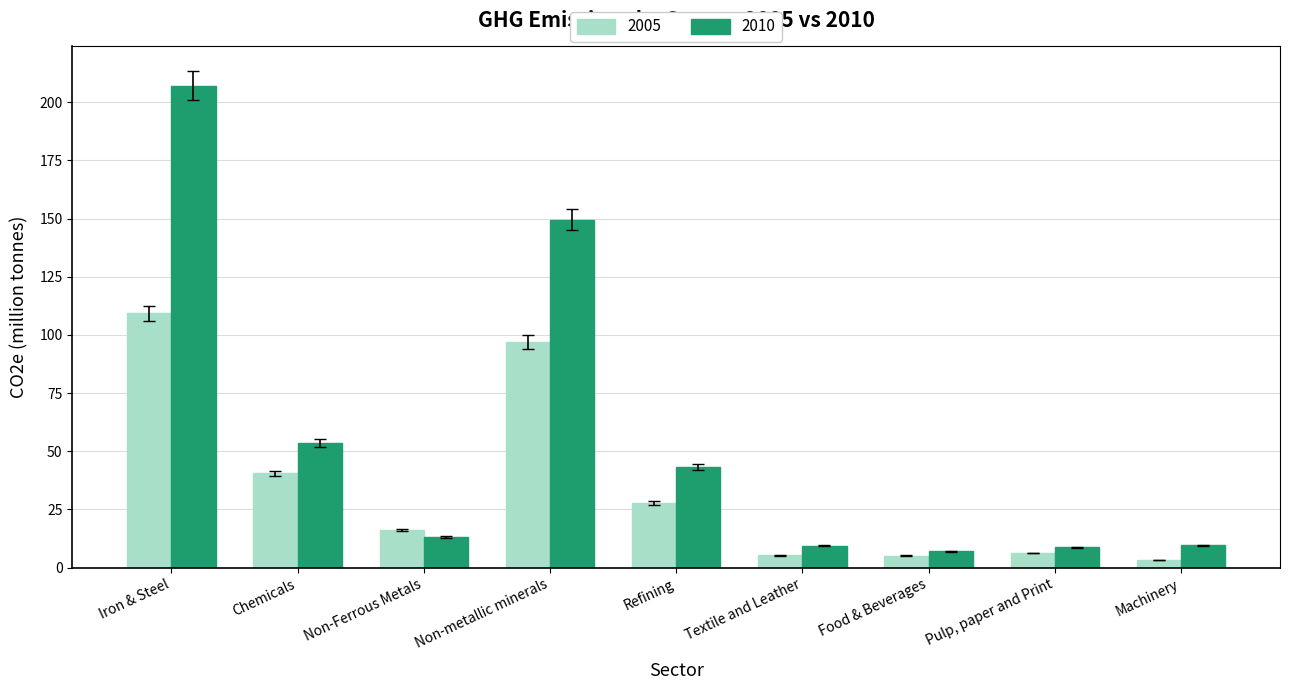

Rank the series at Refining from lowest to highest value.

2005, 2010